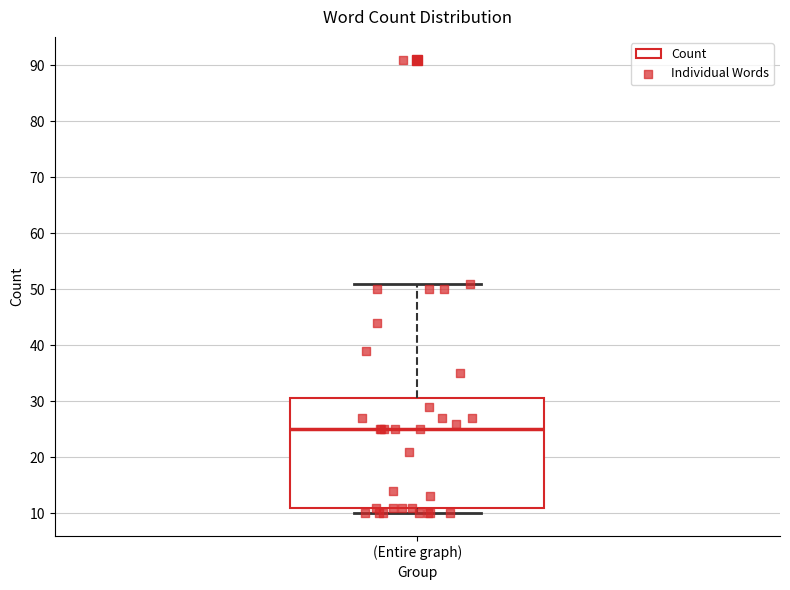

Read this box plot against the y-axis: the position of the median line, the range covered by the box, and the ends of both whiskers. The values are not printed on the chart, so give them approximately, as read against the axis.

median 25, box 11 to 31, whiskers 10 to 51